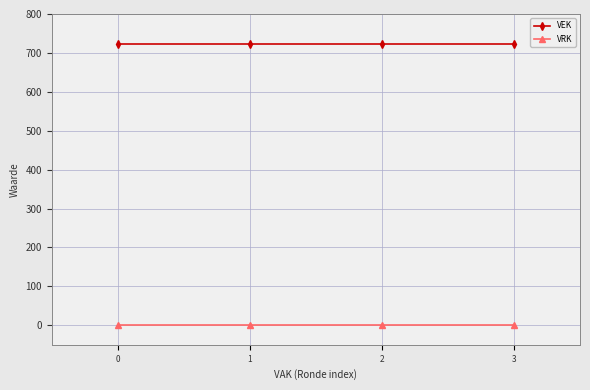

What is the value of the VEK point at the 2nd from the left?

723